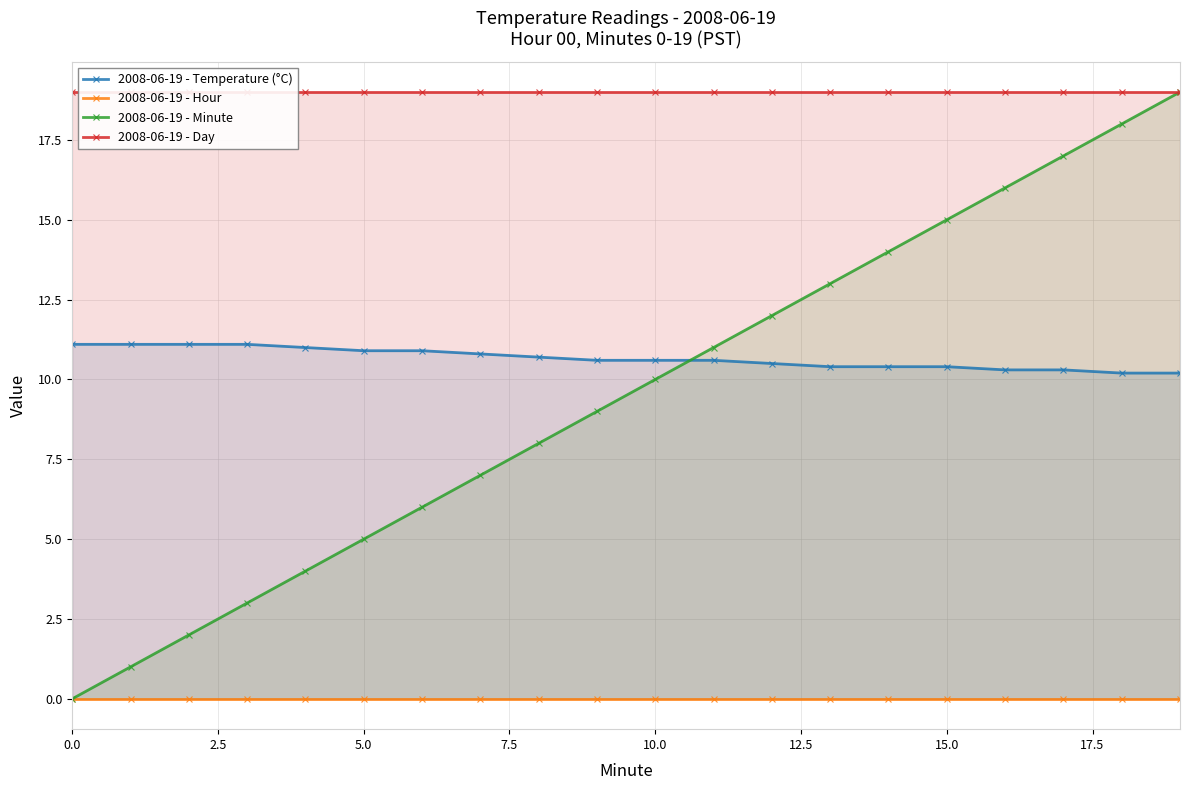

Does the chart display data point markers on the line(s)?

Yes